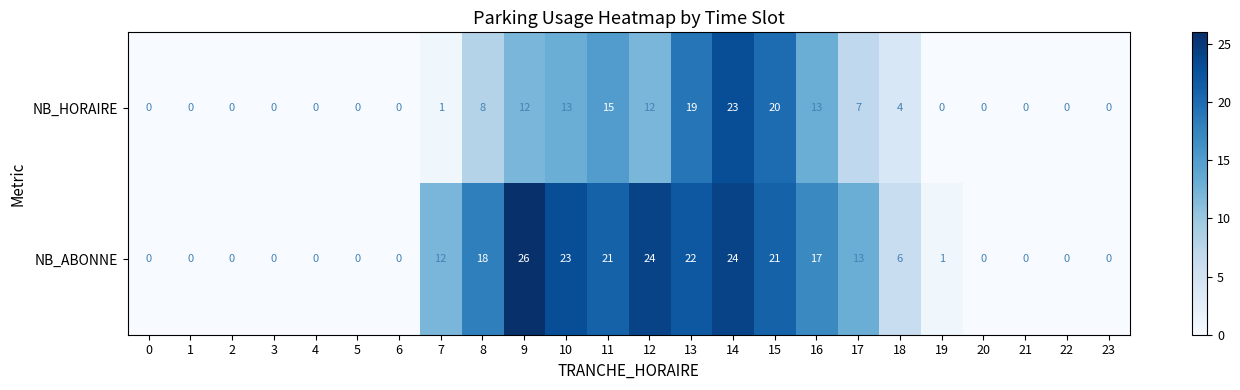

True or false: NB_HORAIRE has a value of 0 at 20.

True